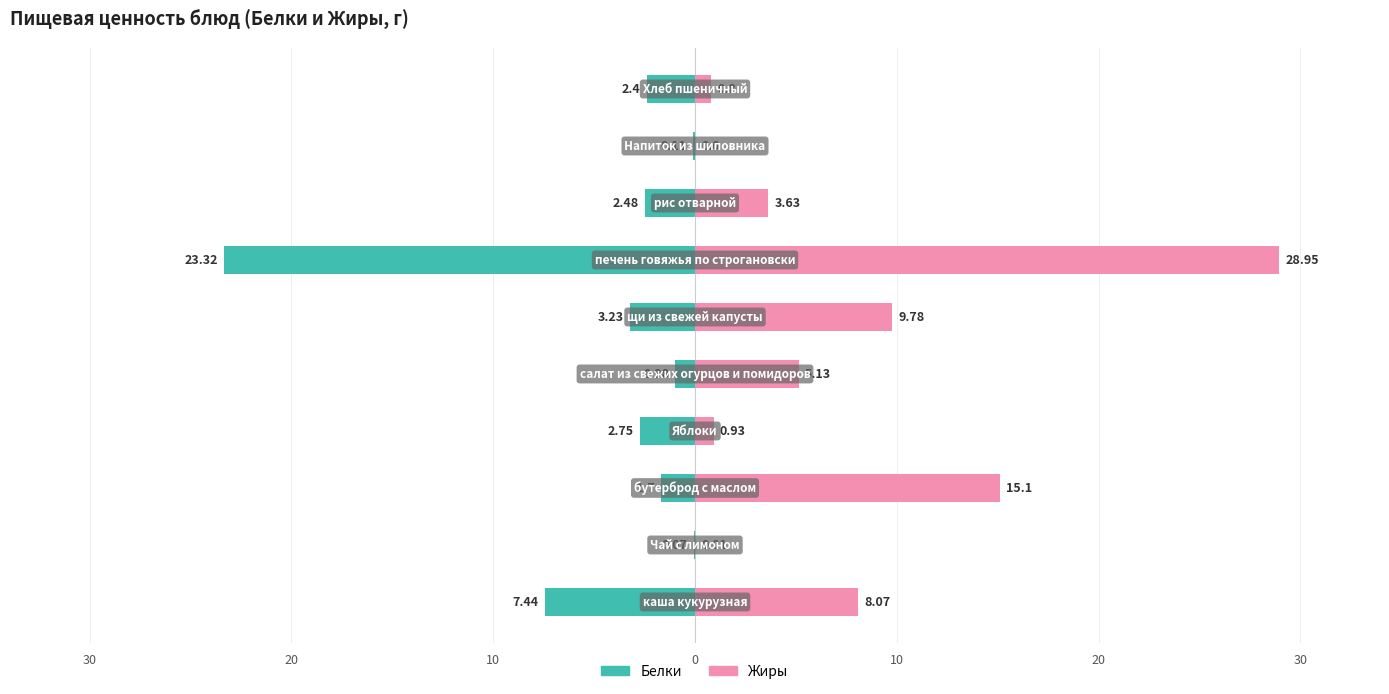

What is the smallest value displayed?

-23.3